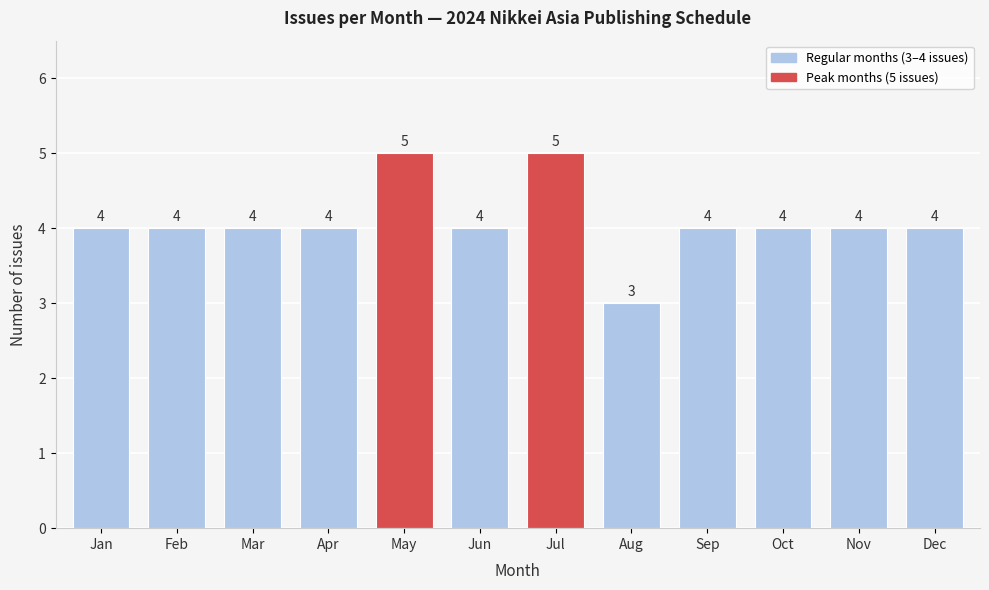

Reading left to right, list all the values displayed in this chart.

4	4	4	4	5	4	5	3	4	4	4	4